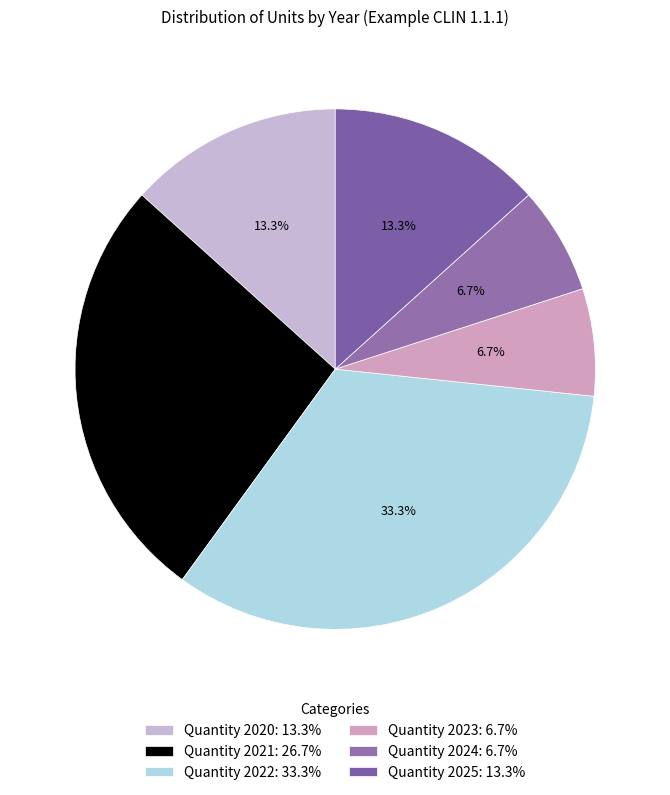

To the nearest percent, what is the difference between the largest and smallest slice percentages?

27%